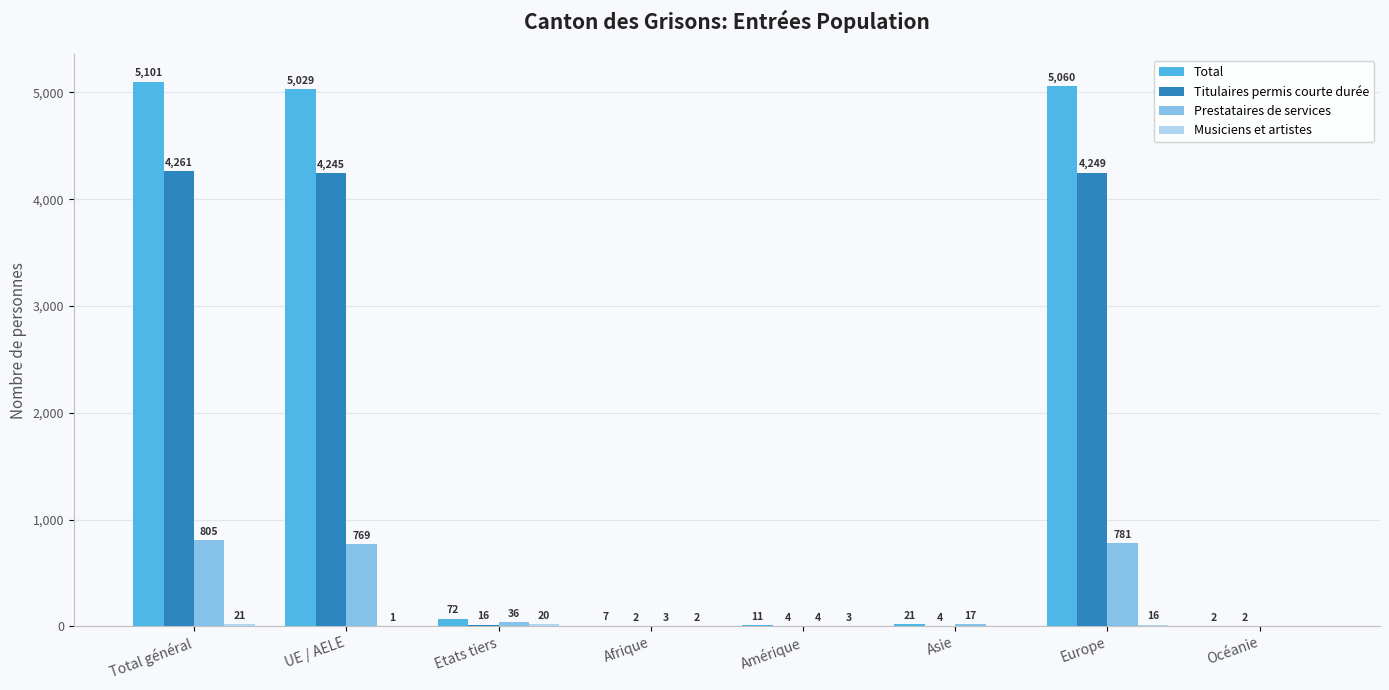

What is the sum of all Total values?

15303